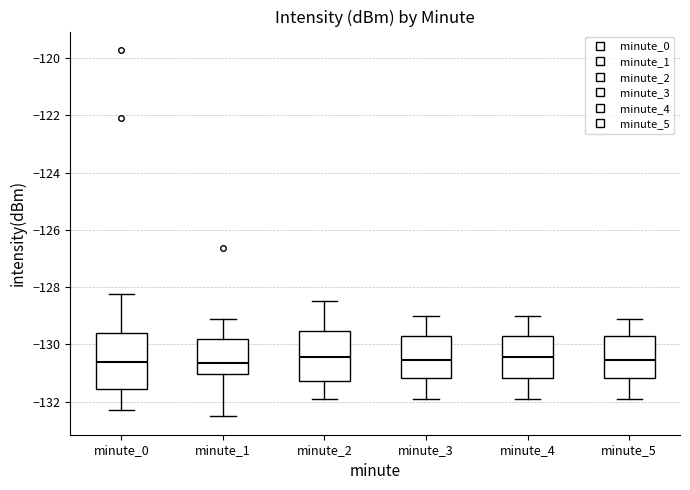

Reading left to right, transcribe this box plot: for each box, give where its median line is, the range the box spans, and where its two whiskers end, as read against the y-axis. The values are not printed on the chart, so give them approximately, as read against the axis.

minute_0: median -130.6, box -131.6 to -129.6, whiskers -132.2 to -128.2
minute_1: median -130.6, box -131.0 to -129.8, whiskers -132.6 to -129.2
minute_2: median -130.4, box -131.2 to -129.6, whiskers -131.8 to -128.4
minute_3: median -130.6, box -131.2 to -129.8, whiskers -131.8 to -129.0
minute_4: median -130.4, box -131.2 to -129.8, whiskers -131.8 to -129.0
minute_5: median -130.6, box -131.2 to -129.8, whiskers -131.8 to -129.0